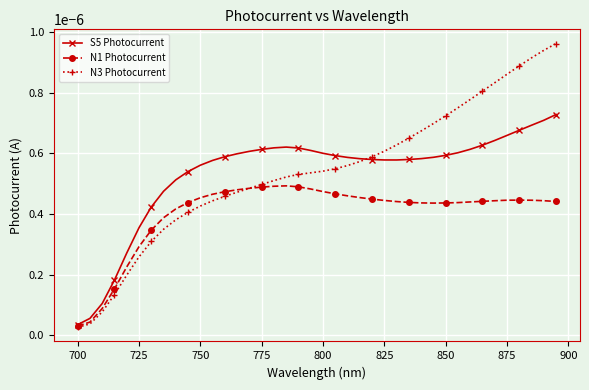

Which series has the largest range (max minus min)?

N3 Photocurrent